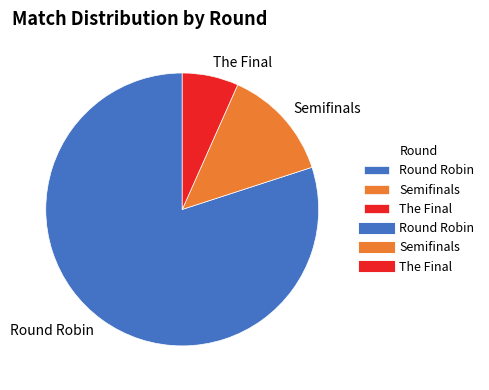

How many segments does this pie chart have?

3